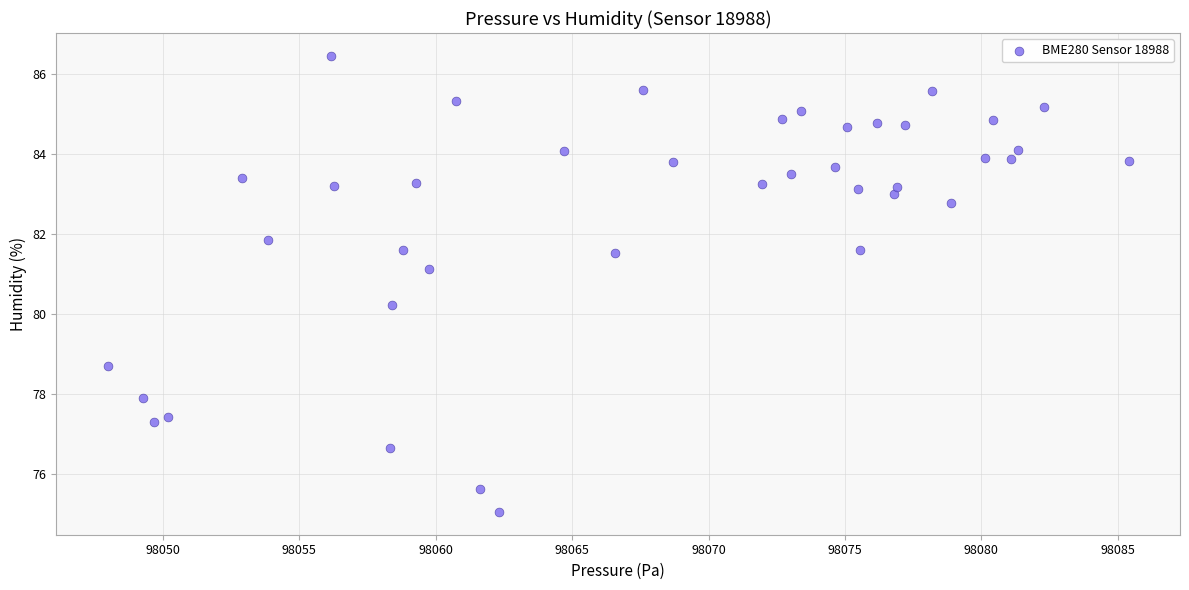

What Y value in the scatter plot is closest to 80?

80.2